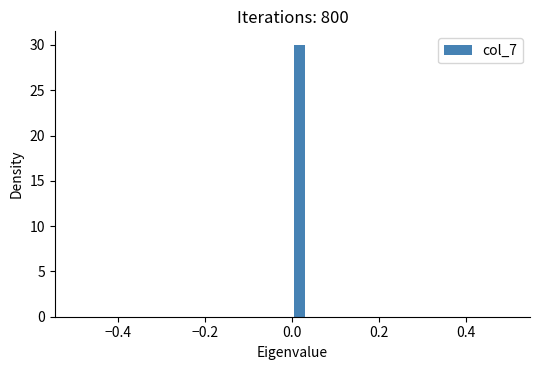

Around what value on the x-axis is the tallest bar? Give the approximate position of its centre, as read against the axis.

0.02